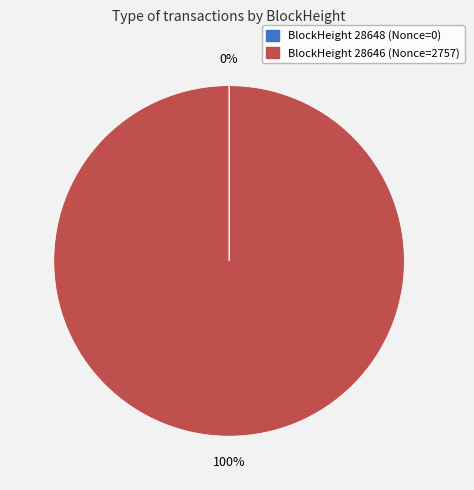

To the nearest percent, what is the average slice percentage?

50%